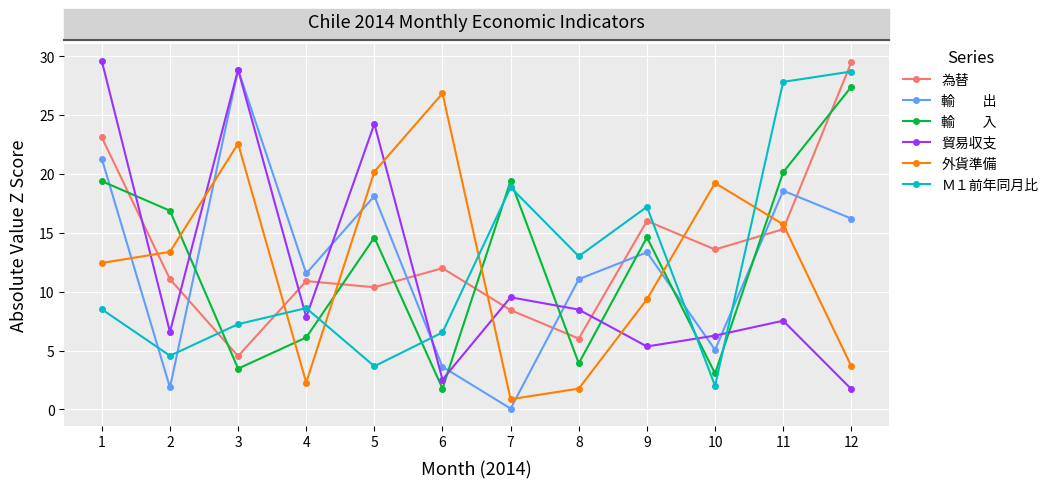

Which category has the lowest value across all series?

7